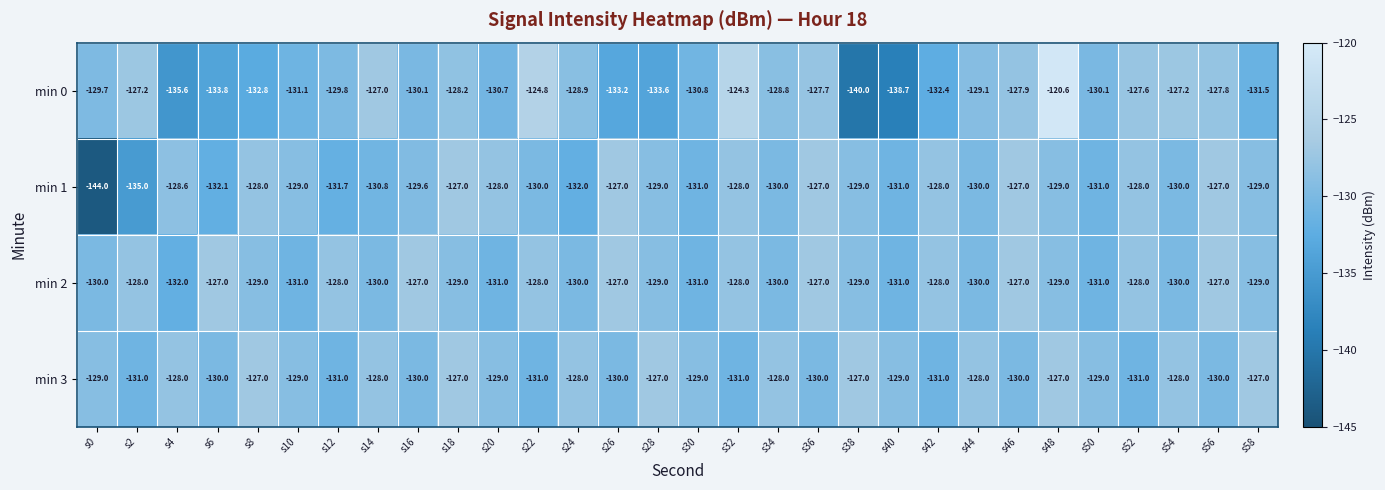

Which series has the largest total across all categories?

min 3